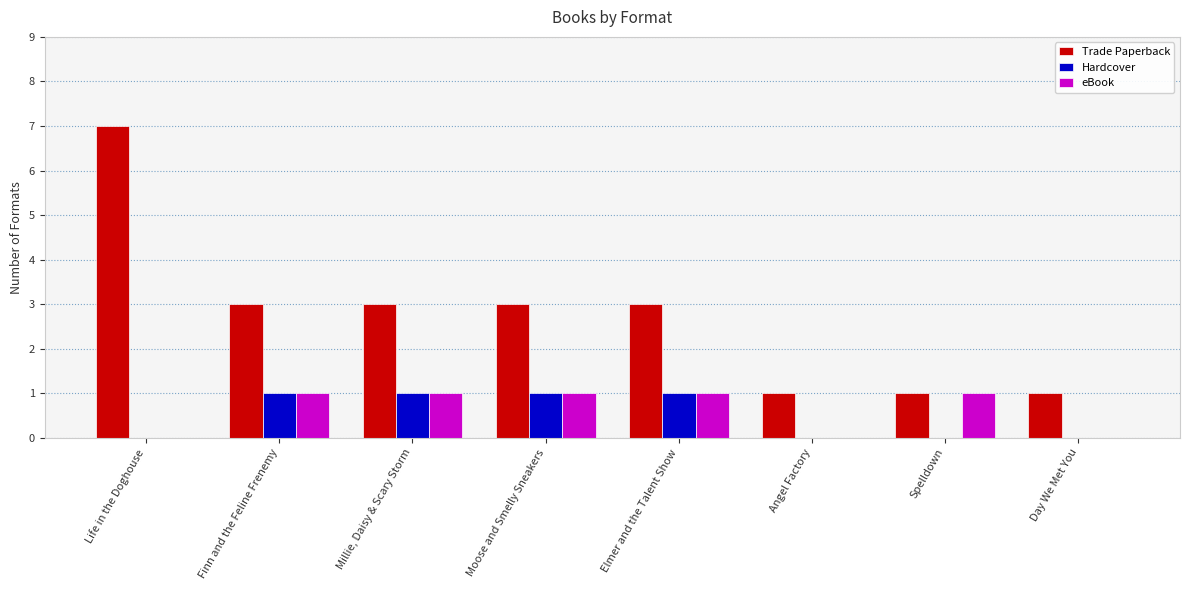

Is the value of Trade Paperback at Millie, Daisy & Scary Storm greater than the value of eBook at Angel Factory?

Yes